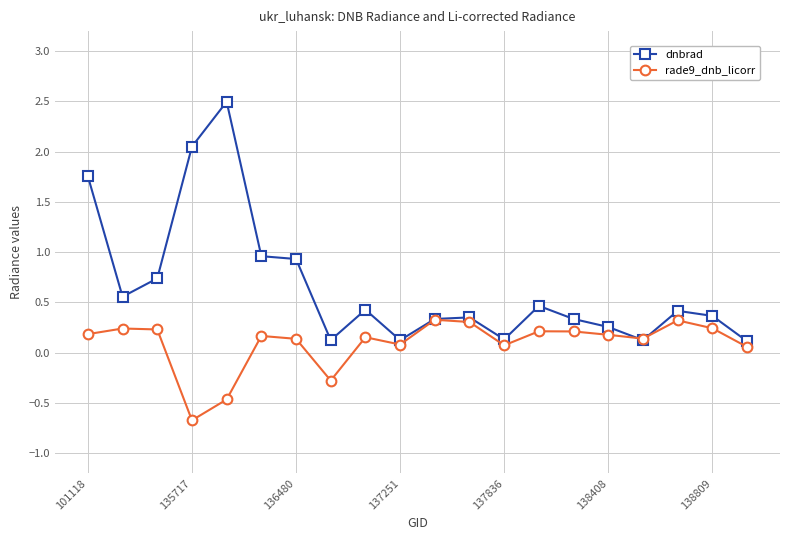

What is the minimum value shown in the chart?

-0.7